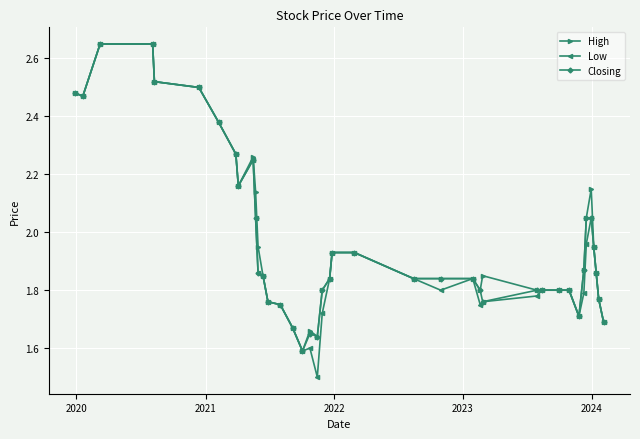

True or false: Low has more than 1 interior local peaks.

True